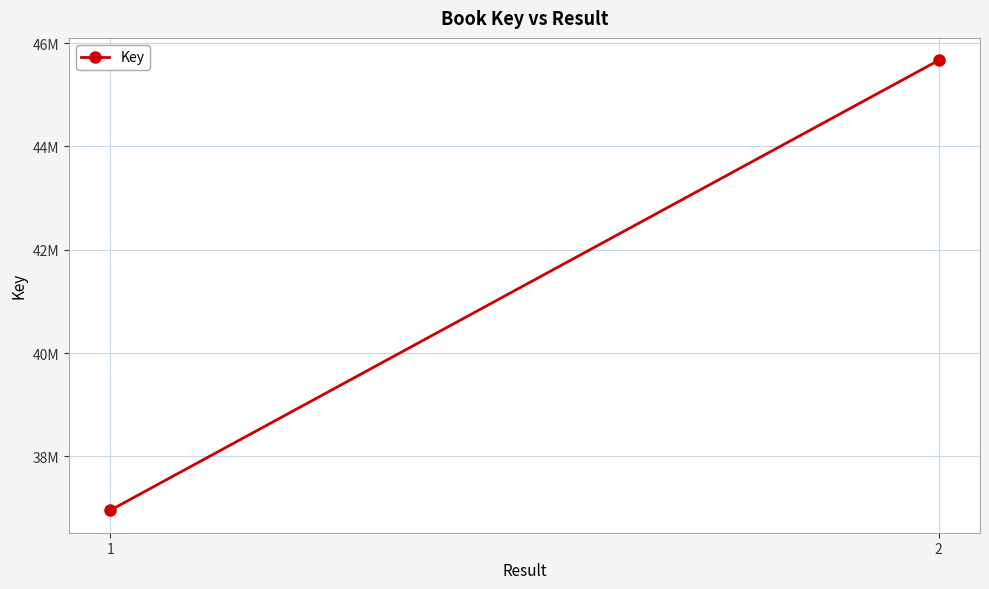

Reading left to right, what are all the values shown in this chart?

1=36954545	2=45667967